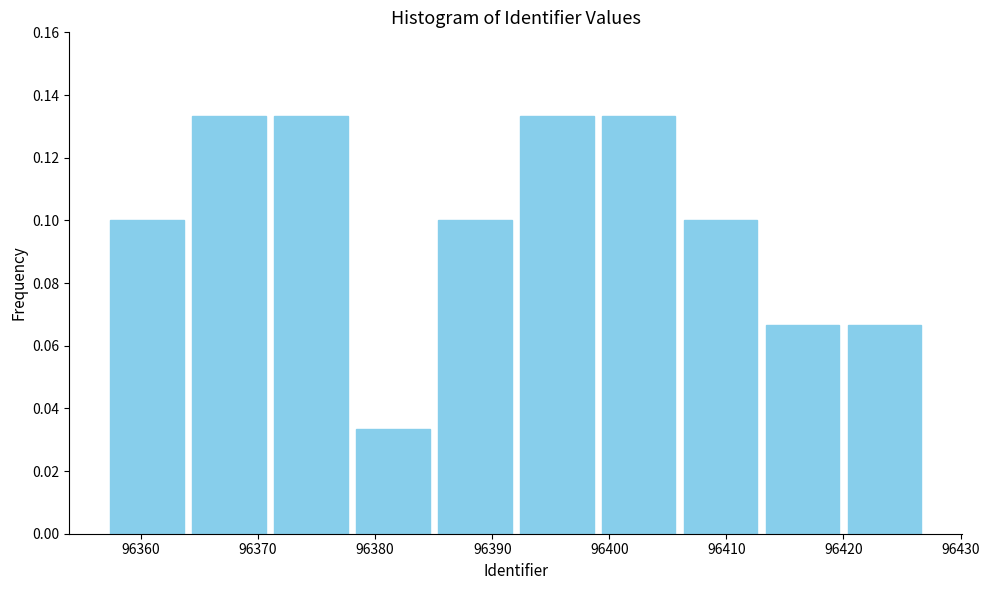

What is the height of the bar covering 96399 to 96406 on the x-axis? The values are not printed on the chart, so give them approximately, as read against the axis.

0.134